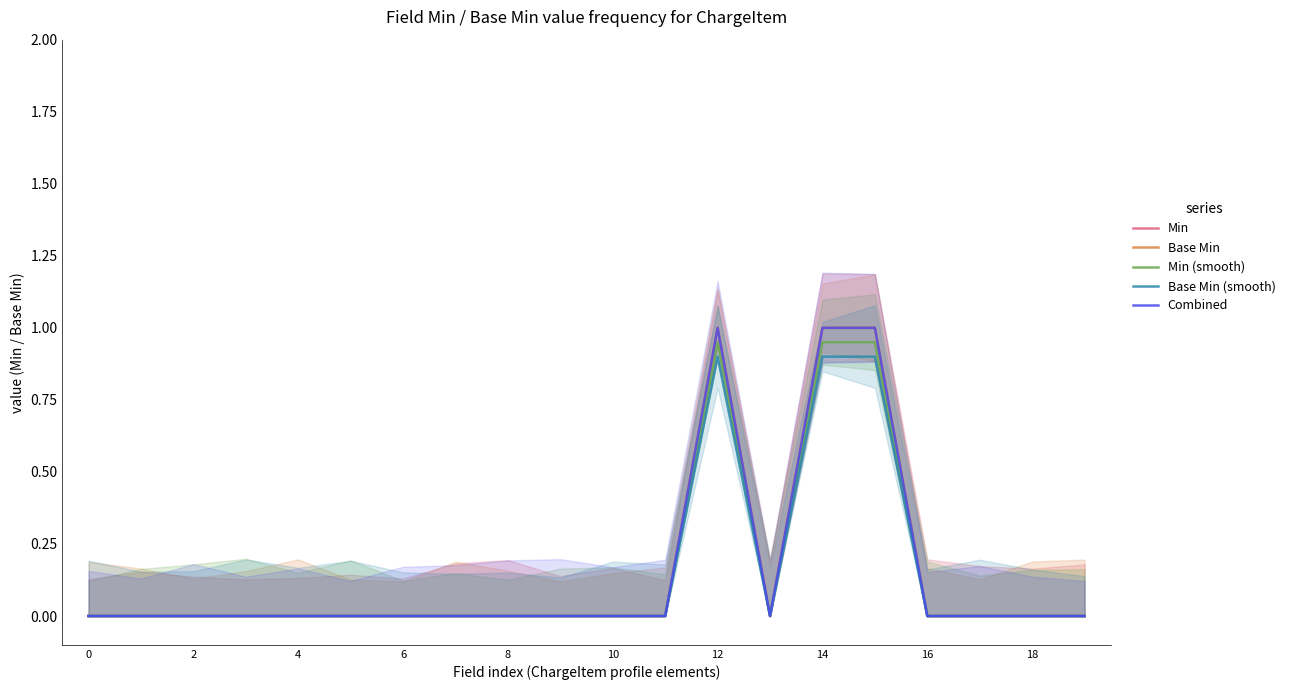

True or false: Min and Combined intersect in this chart.

False